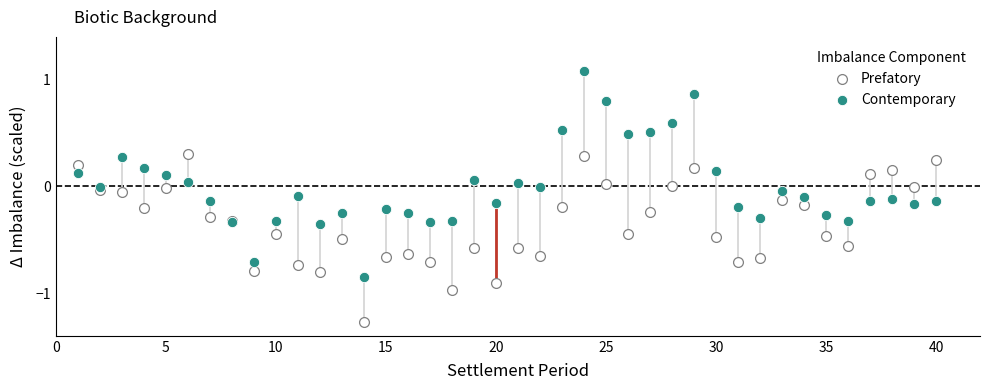

What are all the series names shown in the legend?

Prefatory, Contemporary